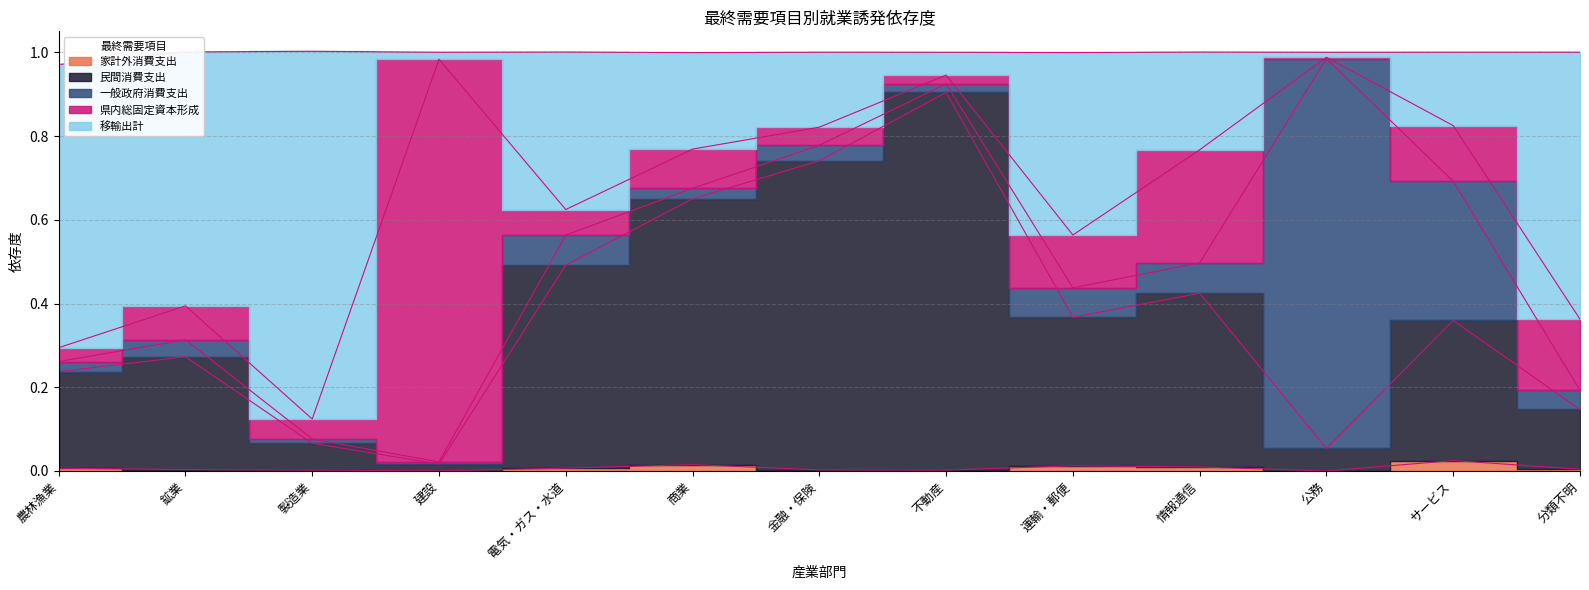

What is the difference between the maximum and minimum values in the 移輸出計 series?

0.9